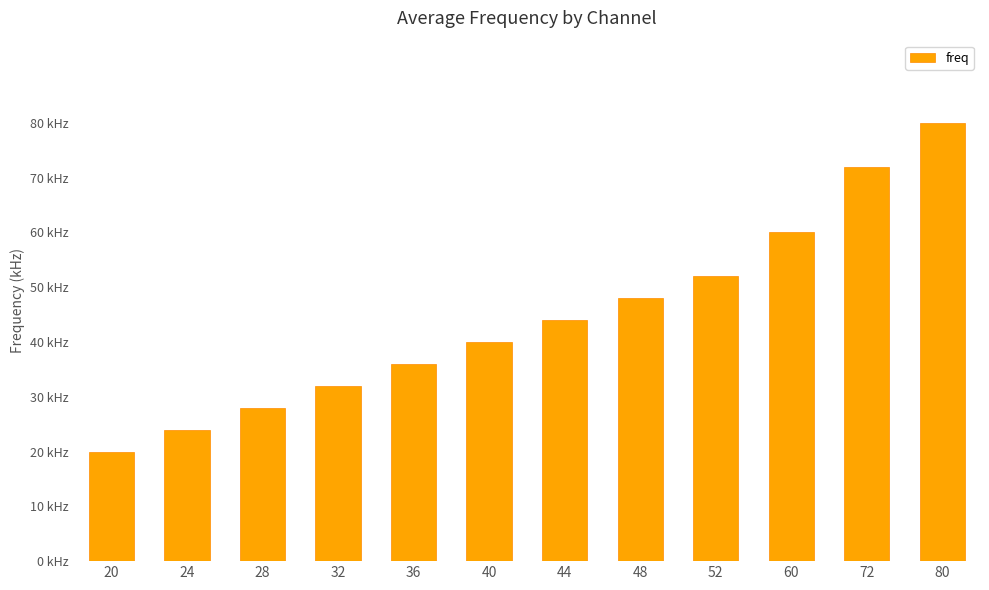

Rank the categories by value from lowest to highest.

20, 24, 28, 32, 36, 40, 44, 48, 52, 60, 72, 80